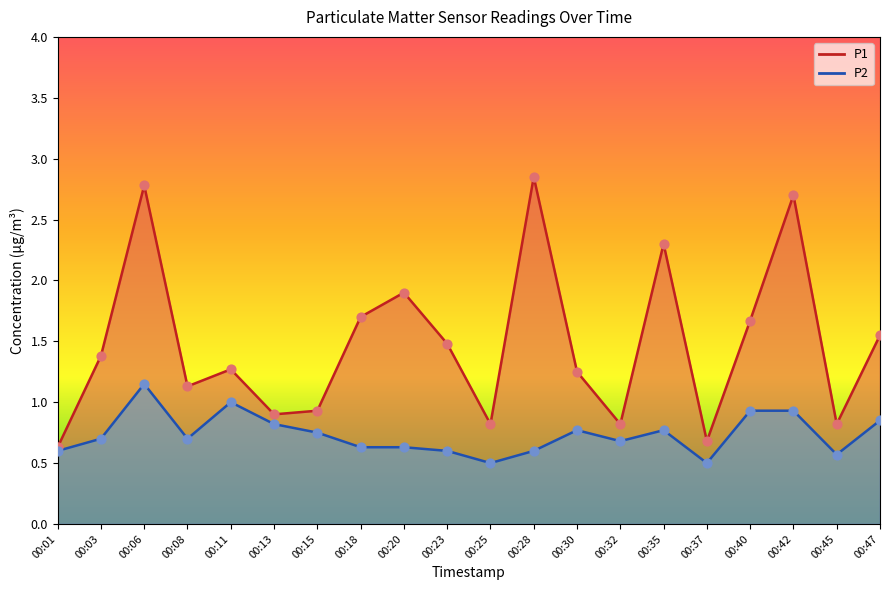

What is the total value across all series at 00:18?

4.7